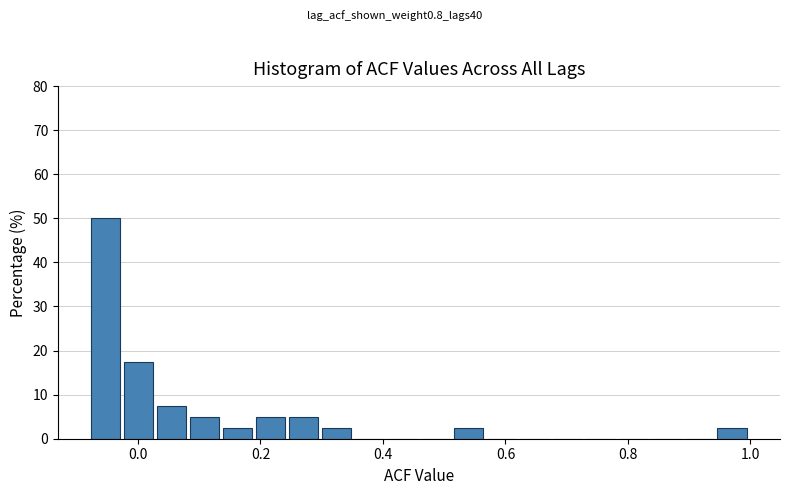

Read against the x-axis, roughly where is the centre of the tallest bar?

-0.06